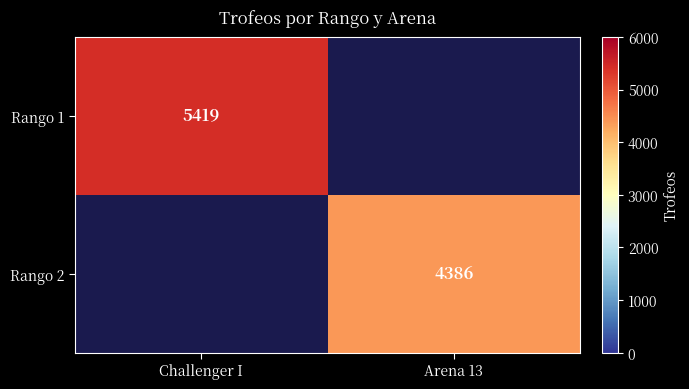

The value of Rango 2 at Arena 13 is 4386. True or false?

True